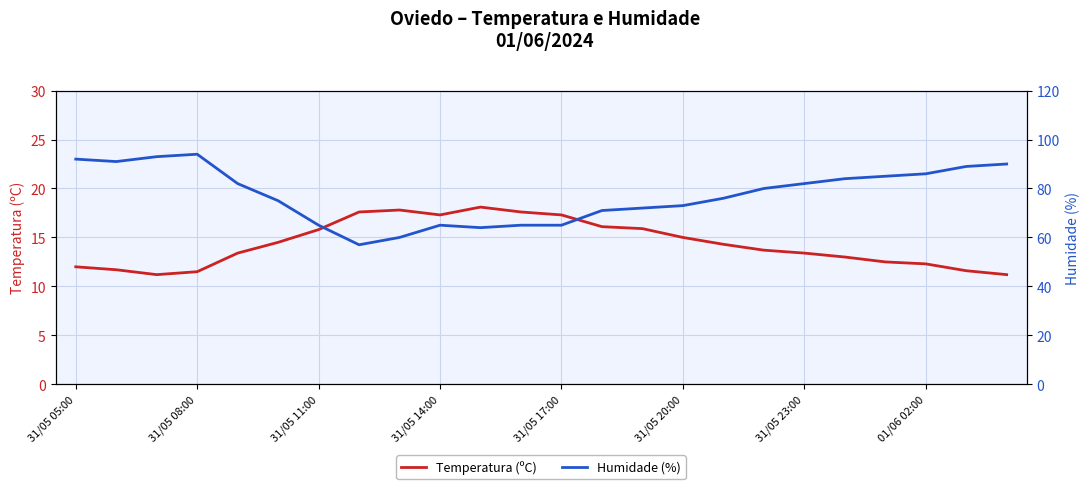

Is it true that Temperatura (ºC) equals 15.9 at 14?

True